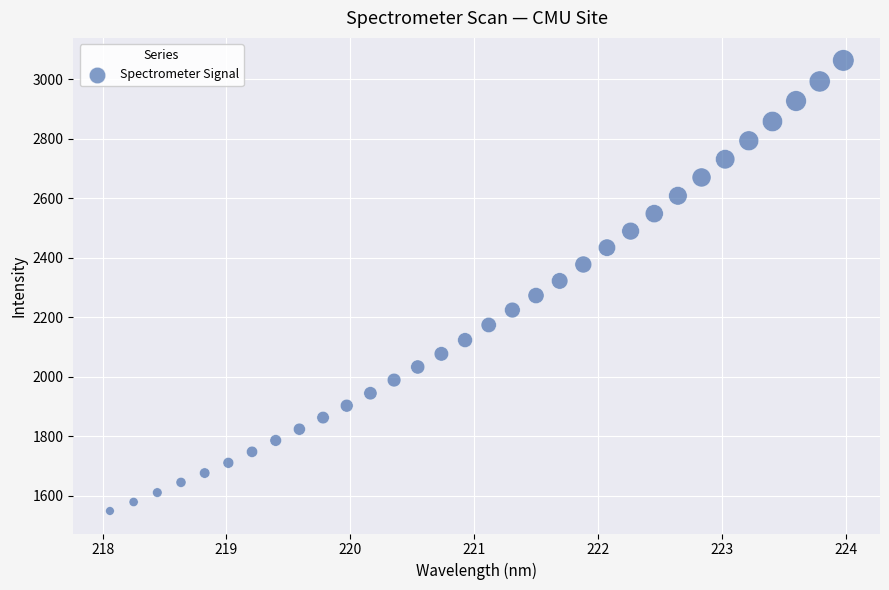

What is the range of Y values (max minus min)?

1514.0